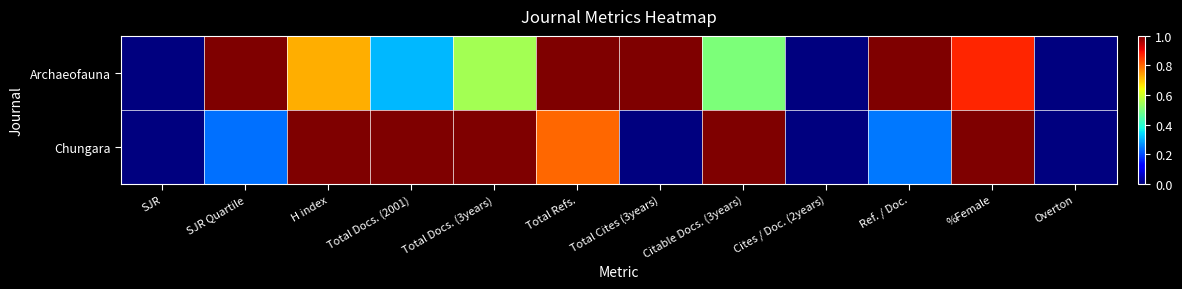

Reading left to right, list all the values displayed in this chart.

Archaeofauna: SJR=0.0	SJR Quartile=1.0	H index=0.7	Total Docs. (2001)=0.3	Total Docs. (3years)=0.6	Total Refs.=1.0	Total Cites (3years)=1.0	Citable Docs. (3years)=0.5	Cites / Doc. (2years)=0.0	Ref. / Doc.=1.0	%Female=0.9	Overton=0.0
Chungara: SJR=0.0	SJR Quartile=0.2	H index=1.0	Total Docs. (2001)=1.0	Total Docs. (3years)=1.0	Total Refs.=0.8	Total Cites (3years)=0.0	Citable Docs. (3years)=1.0	Cites / Doc. (2years)=0.0	Ref. / Doc.=0.2	%Female=1.0	Overton=0.0